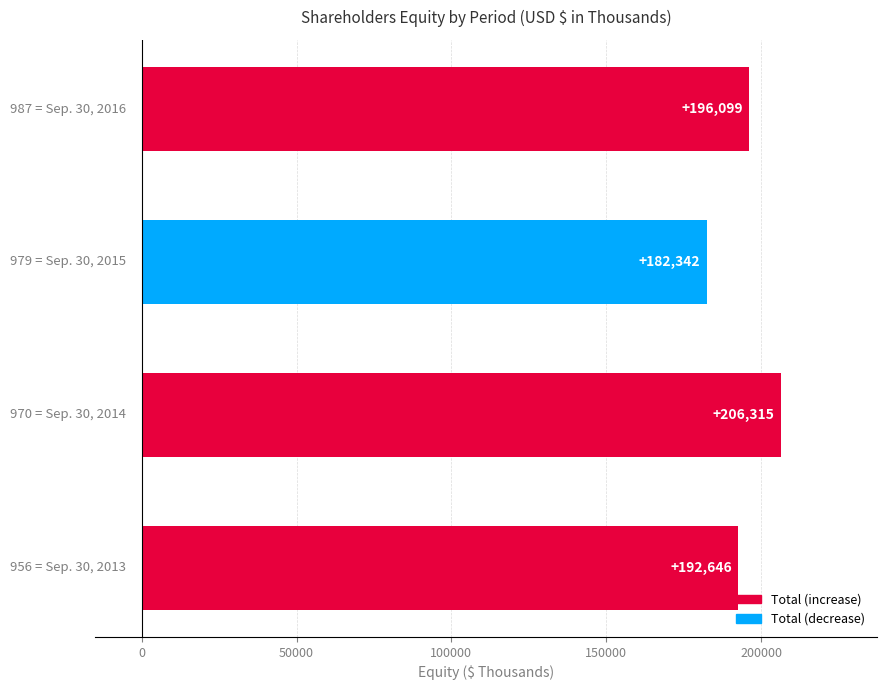

Count the values in the range 192646 to 206315.

3